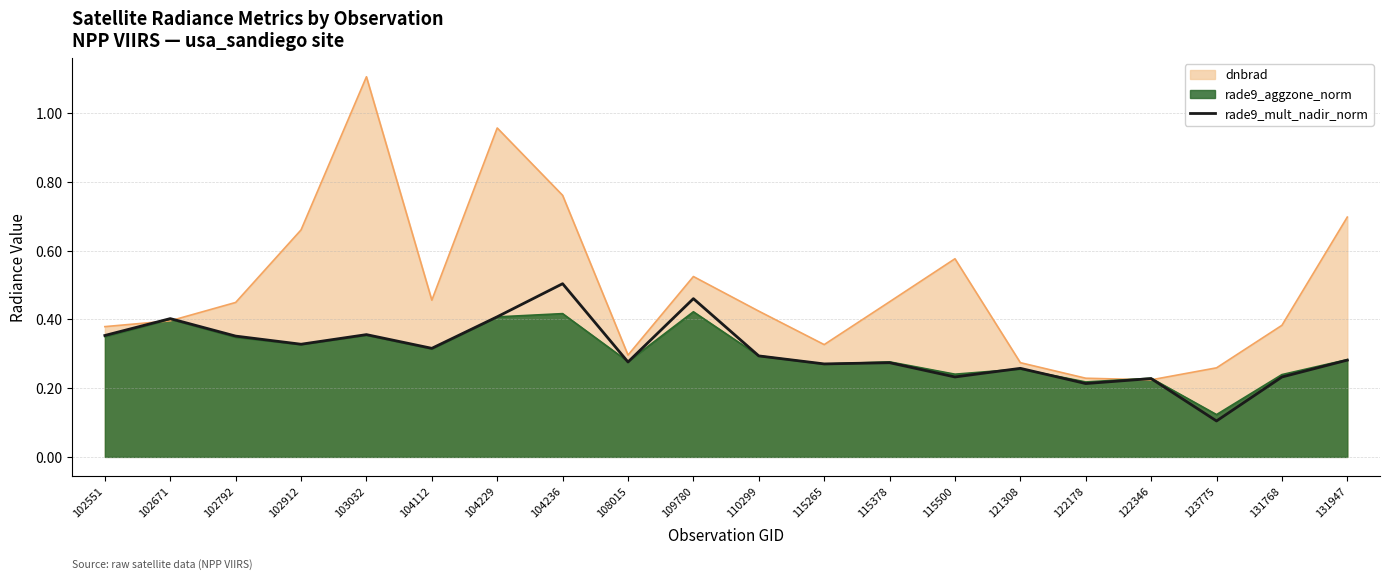

Is it true that dnbrad equals 0.4 at 104229?

False